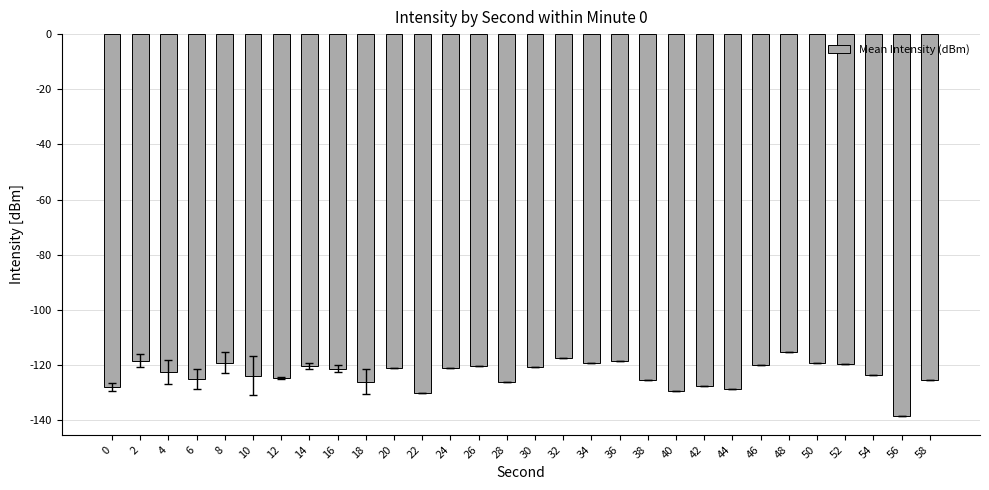

Is it true that the value at 50 is -59.2?

False